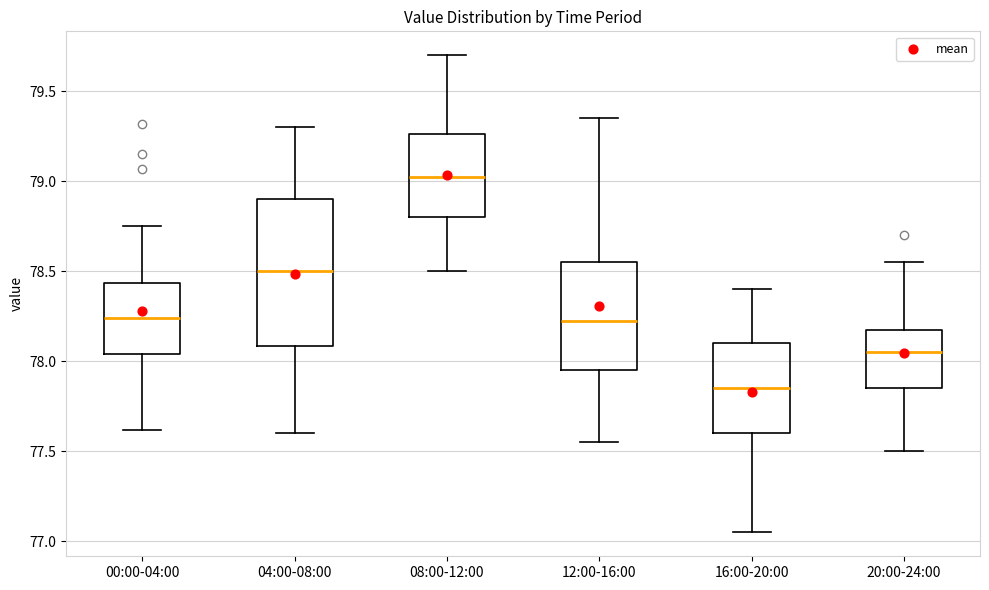

Reading left to right, read every box against the y-axis: the position of its median line, the range the box covers, and the ends of its whiskers. The values are not printed on the chart, so give them approximately, as read against the axis.

00:00-04:00: median 78.25, box 78.05 to 78.45, whiskers 77.60 to 78.75
04:00-08:00: median 78.50, box 78.10 to 78.90, whiskers 77.60 to 79.30
08:00-12:00: median 79.05, box 78.80 to 79.25, whiskers 78.50 to 79.70
12:00-16:00: median 78.25, box 77.95 to 78.55, whiskers 77.55 to 79.35
16:00-20:00: median 77.85, box 77.60 to 78.10, whiskers 77.05 to 78.40
20:00-24:00: median 78.05, box 77.85 to 78.20, whiskers 77.50 to 78.55